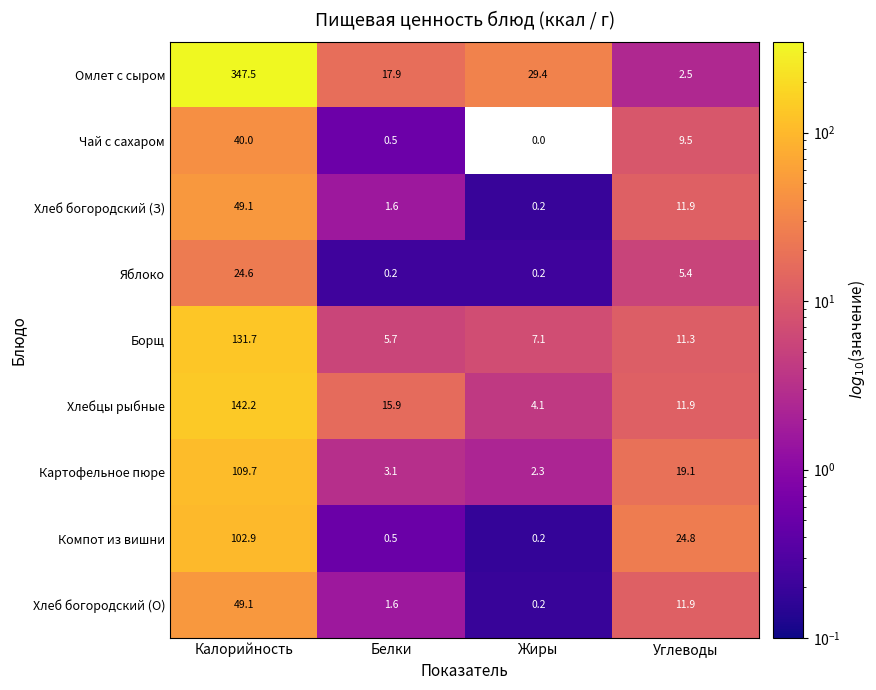

At which category is the sum across all series the highest?

Калорийность